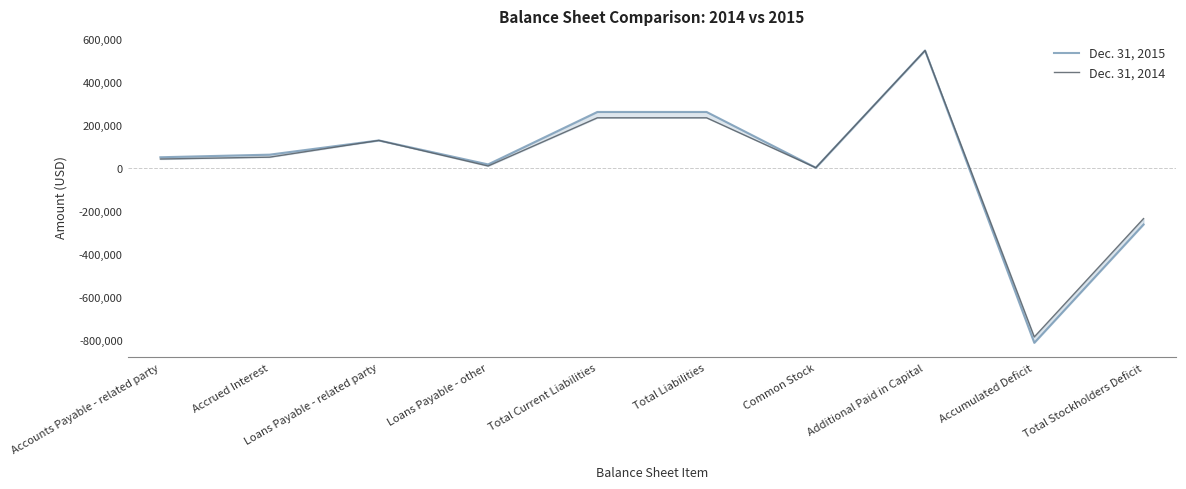

Reading left to right, extract all data points from this chart.

Dec. 31, 2015: Accounts Payable - related party=51200	Accrued Interest=63310	Loans Payable - related party=129462	Loans Payable - other=17900	Total Current Liabilities=261872	Total Liabilities=261872	Common Stock=2532	Additional Paid in Capital=547677	Accumulated Deficit=-811732	Total Stockholders Deficit=-261523
Dec. 31, 2014: Accounts Payable - related party=43000	Accrued Interest=51700	Loans Payable - related party=129462	Loans Payable - other=10500	Total Current Liabilities=234662	Total Liabilities=234662	Common Stock=2532	Additional Paid in Capital=547677	Accumulated Deficit=-784271	Total Stockholders Deficit=-234062